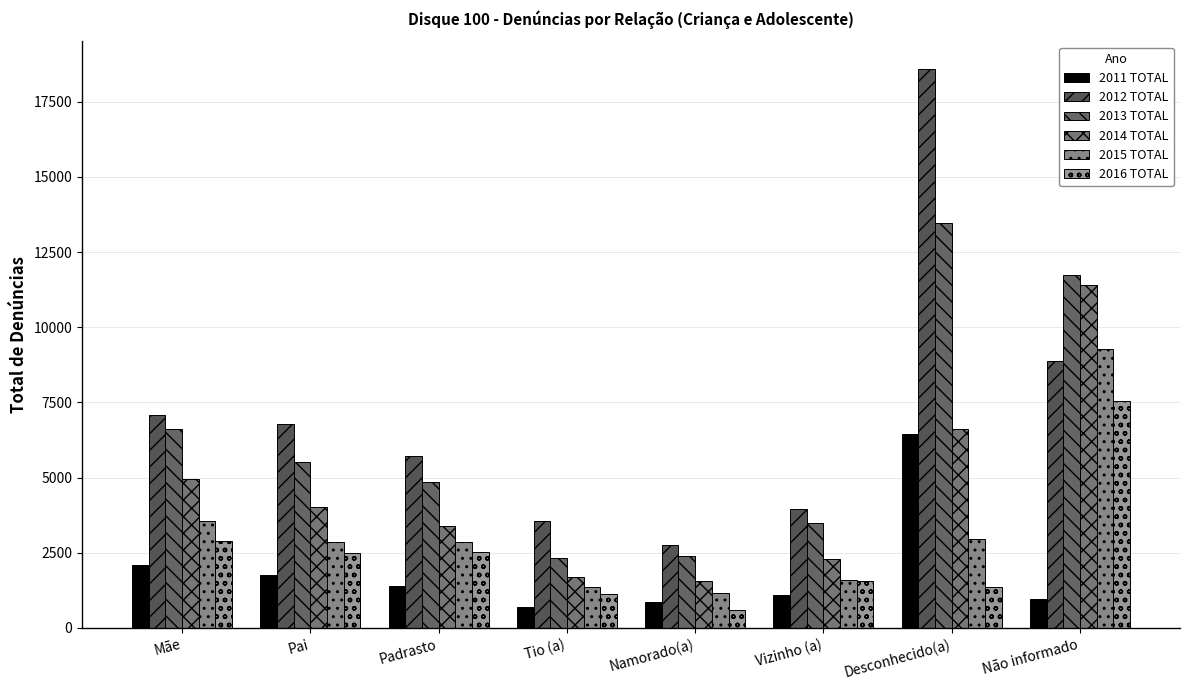

At how many categories does at least one series exceed 10320?

2